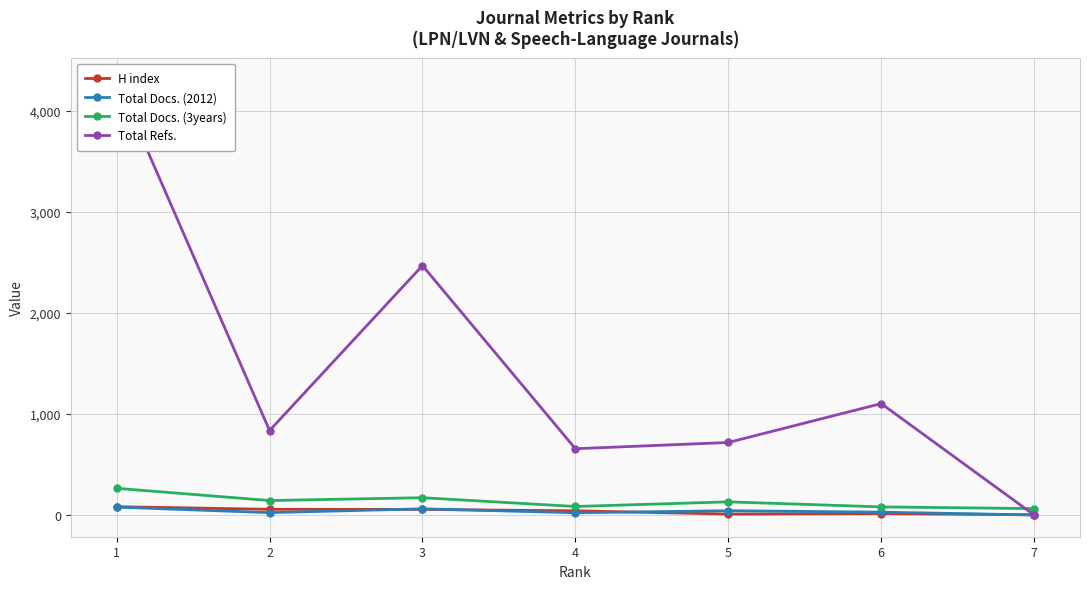

Between 4 and 7, which series saw the biggest shift?

Total Refs.